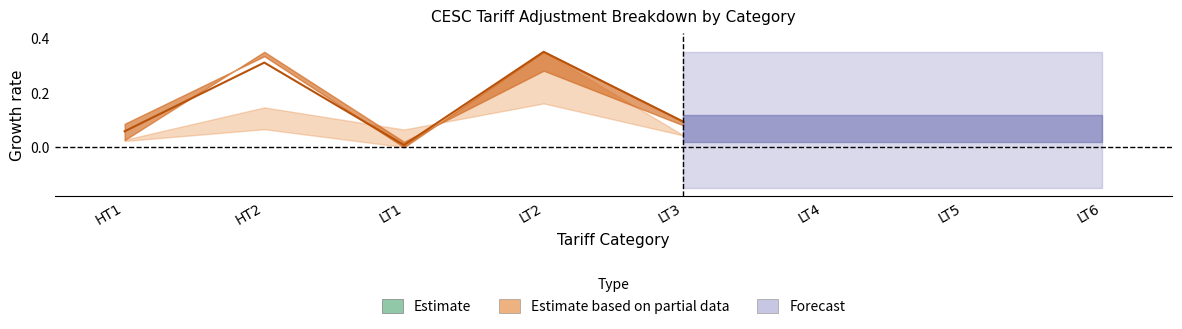

Where is the first local maximum?

HT2